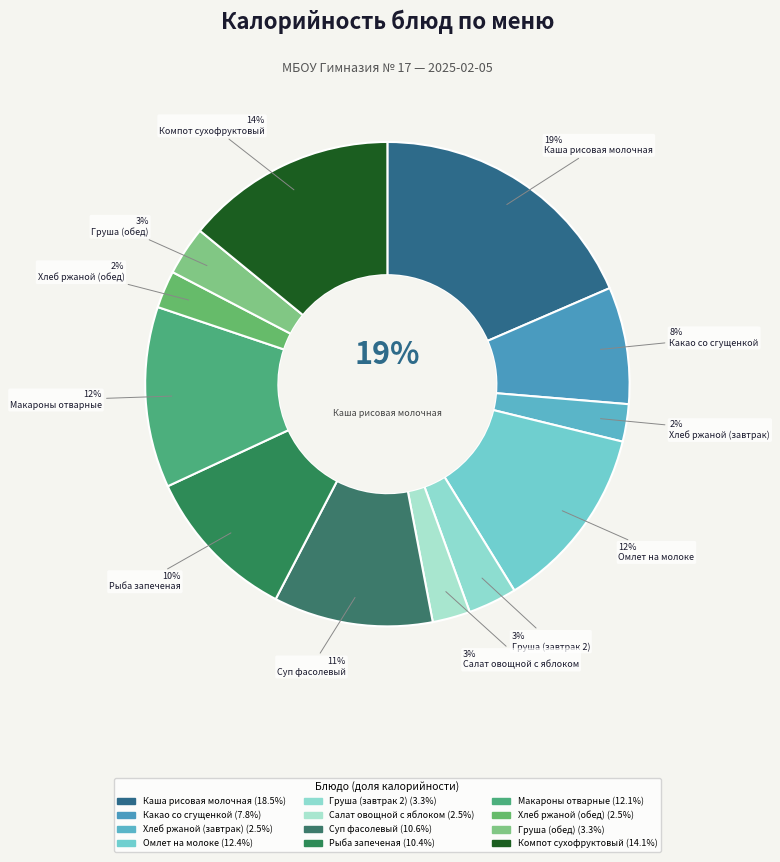

What is the largest slice in the pie chart?

Каша рисовая молочная